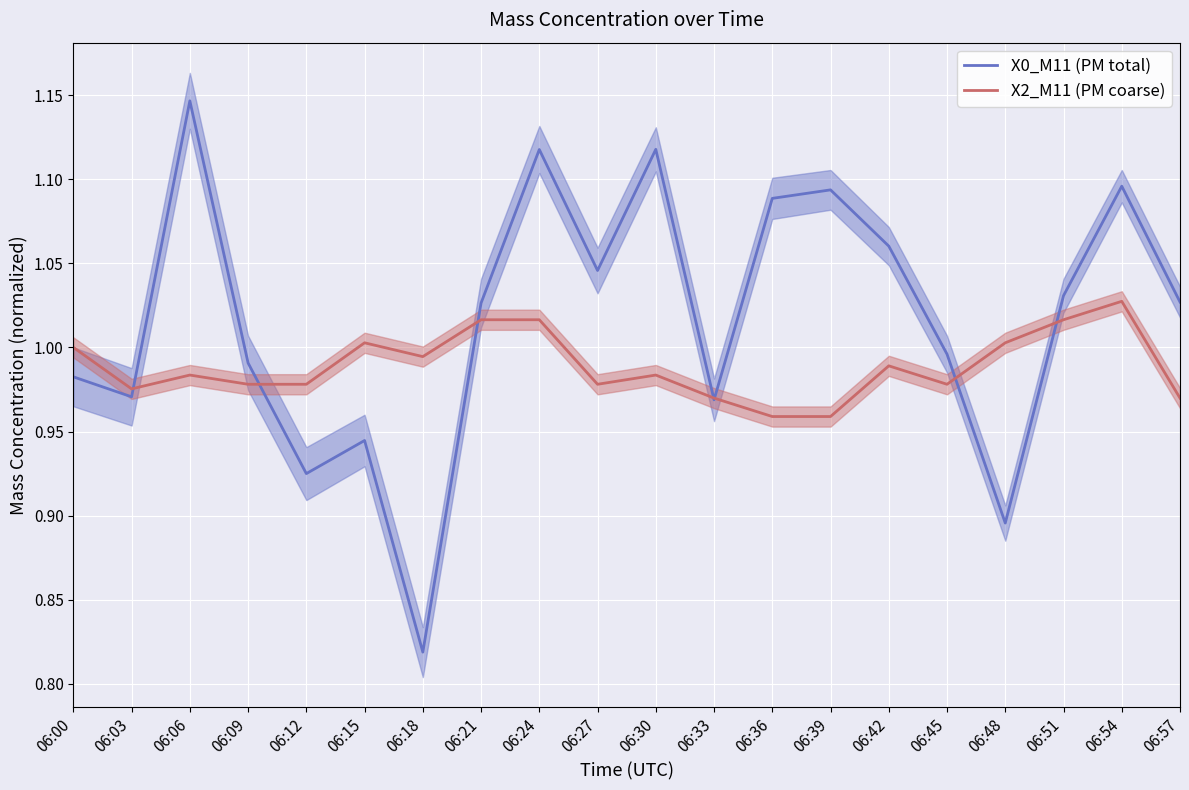

What is the total value across all series at 06:21?

2.0